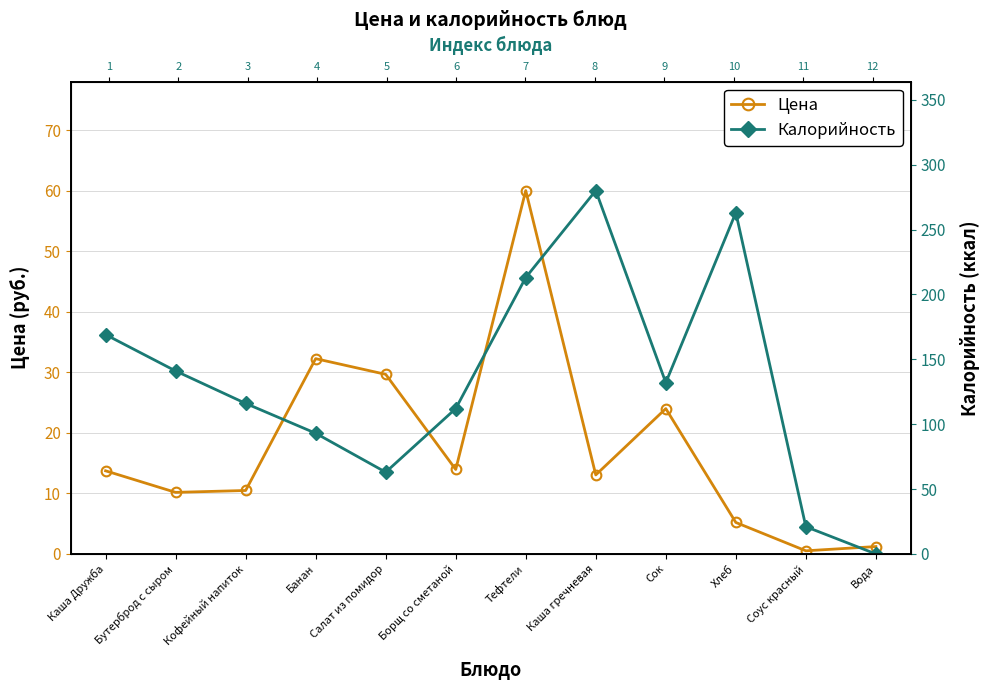

Reading left to right, transcribe all the data shown in this chart.

Цена: 13.7	10.2	10.5	32.2	29.7	13.9	60.0	13.1	24.0	5.2	0.5	1.2
Калорийность: 169.0	141.0	116.0	93.0	63.0	112.0	213.0	280.0	132.0	263.0	21.0	0.0